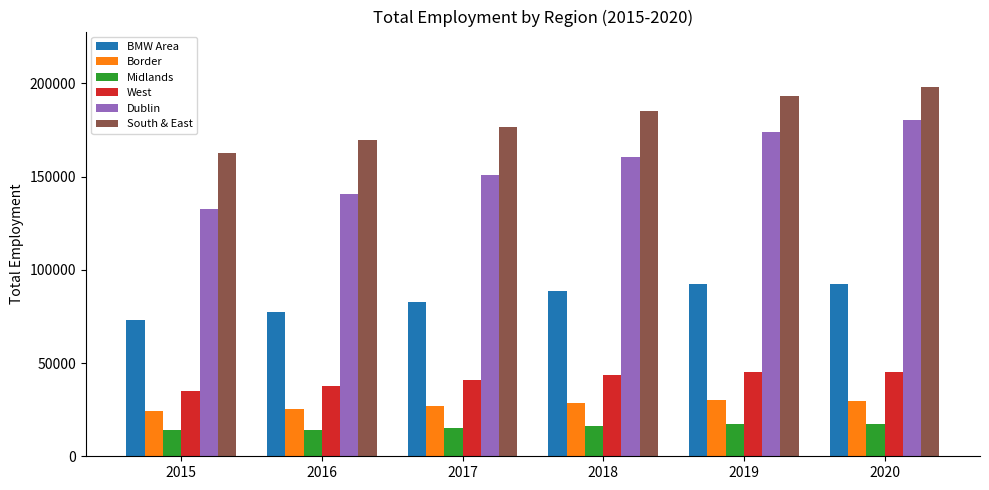

What is the minimum value for Dublin?

132387